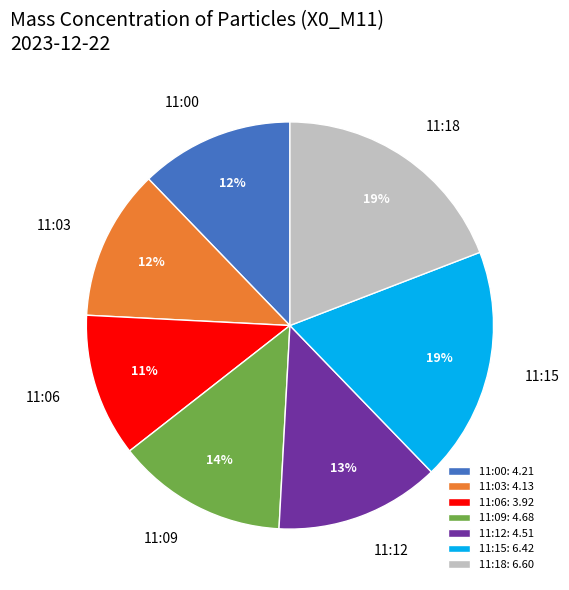

Between 11:09 and 11:06, which is larger?

11:09